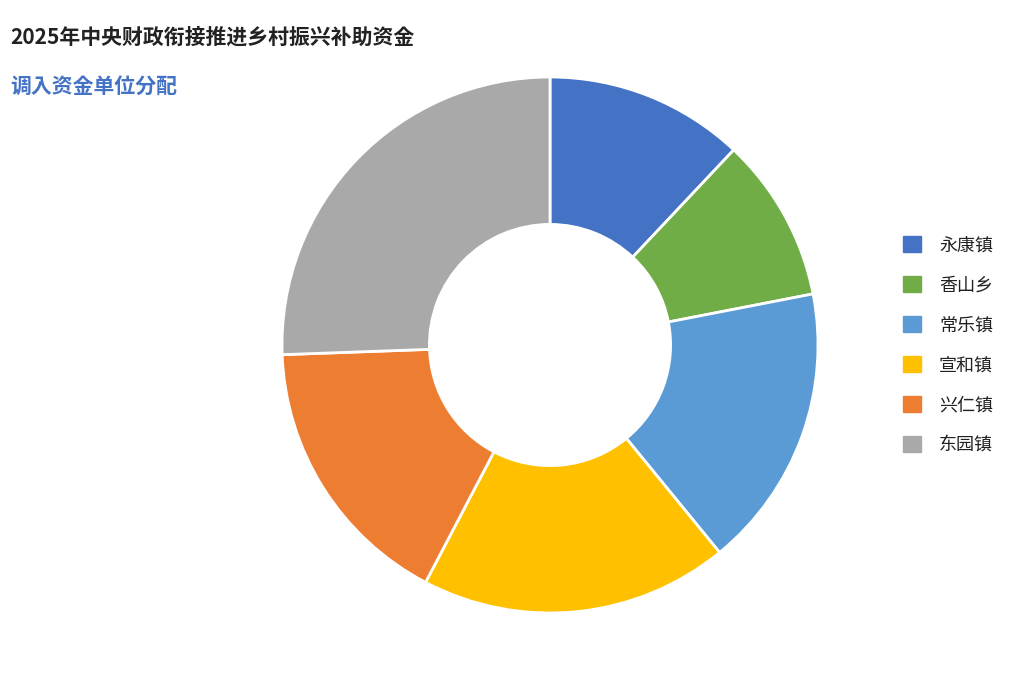

Is it true that 香山乡 is 22% of the pie?

False